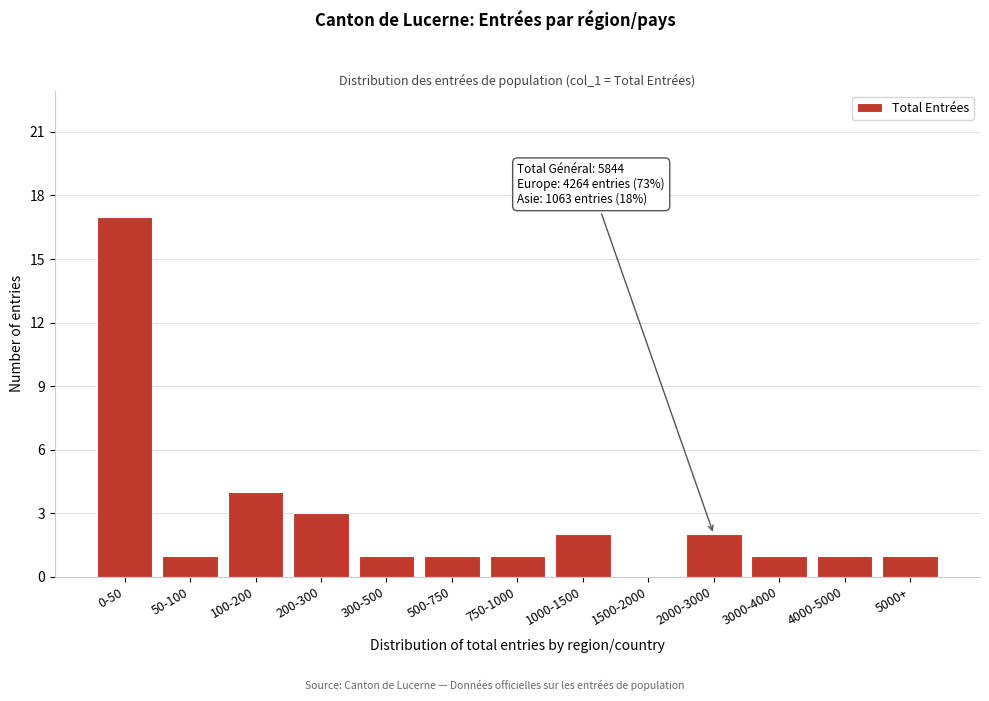

Reading right to left, list all the values displayed in this chart.

5000+=1	4000-5000=1	3000-4000=1	2000-3000=2	1500-2000=0	1000-1500=2	750-1000=1	500-750=1	300-500=1	200-300=3	100-200=4	50-100=1	0-50=17